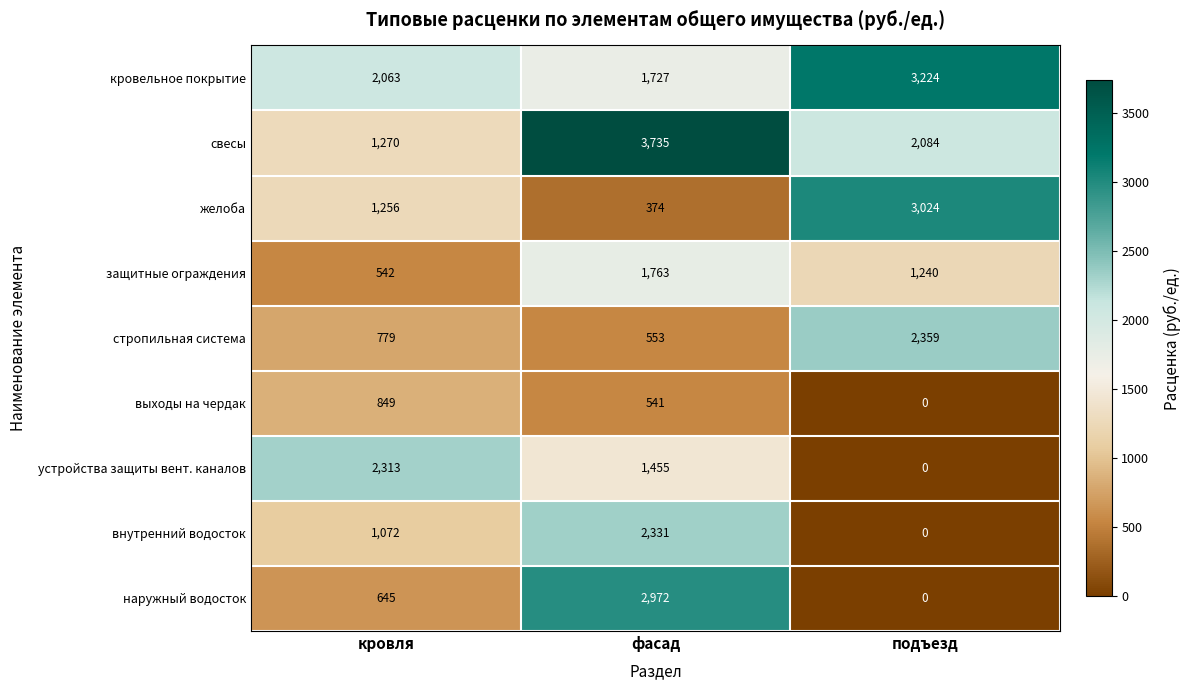

What is the approximate value of выходы на чердак at кровля, to the nearest 10?

850